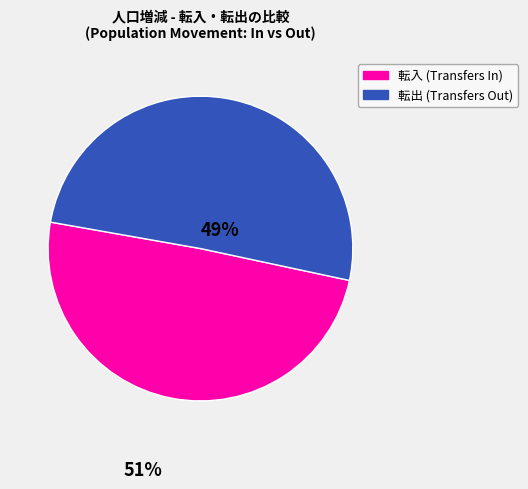

Is there any slice that represents more than half of the pie?

Yes